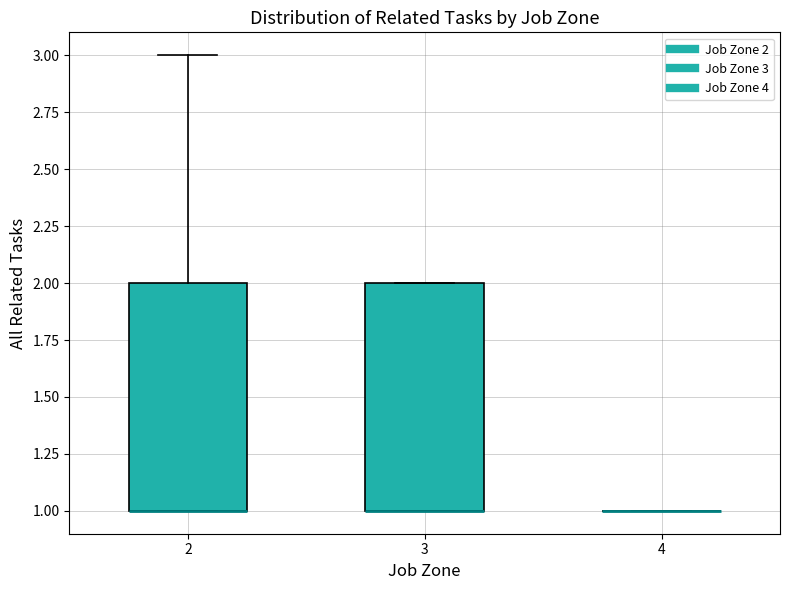

Reading left to right, transcribe this box plot: for each box, give where its median line is, the range the box spans, and where its two whiskers end, as read against the y-axis. The values are not printed on the chart, so give them approximately, as read against the axis.

2: median 1 (drawn on the box's lower edge), box 1 to 2, whiskers 1 to 3
3: median 1 (drawn on the box's lower edge), box 1 to 2, whiskers 1 to 2
4: box collapsed to a line at 1, whiskers 1 to 1